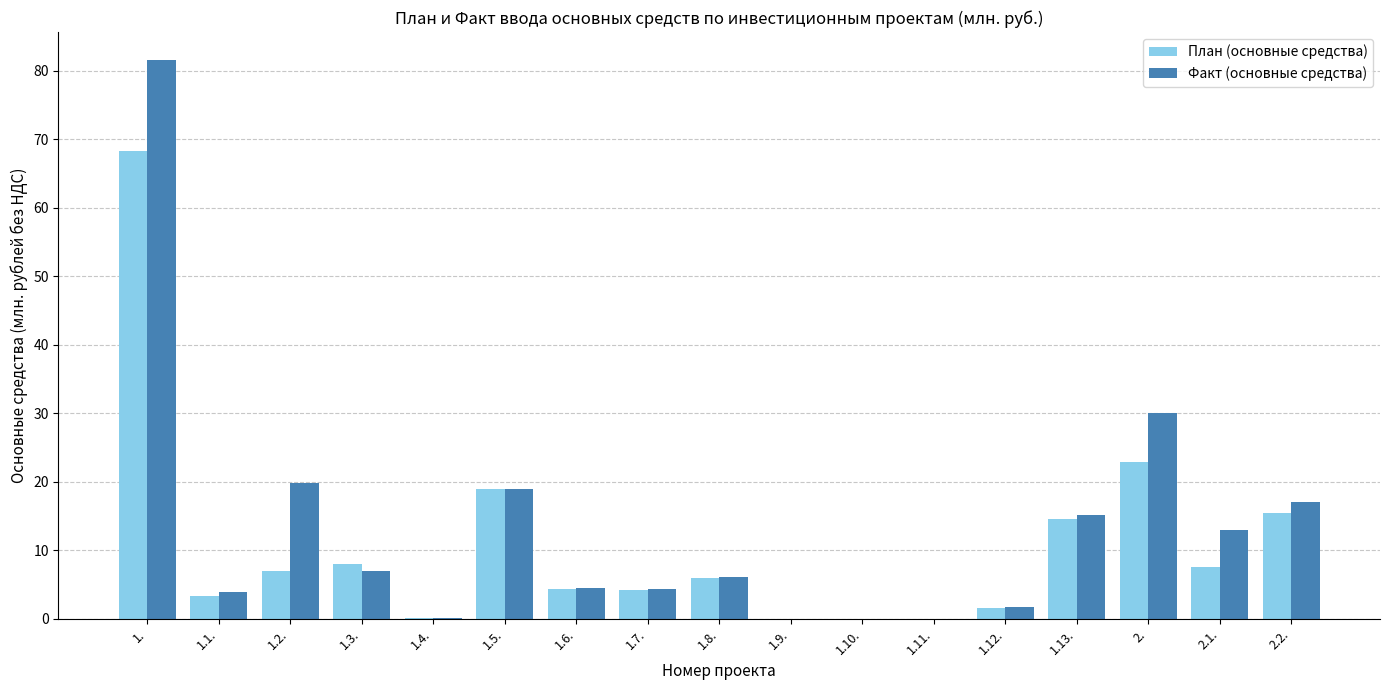

At which label is Факт (основные средства) closest to 40?

2.